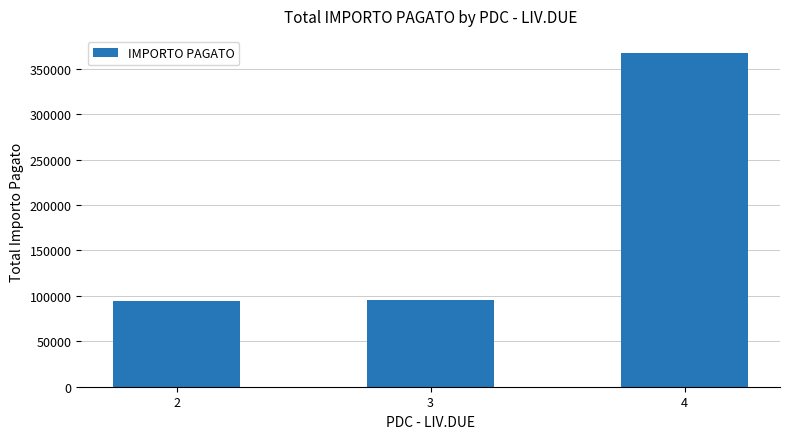

The value at 3 is 61830.8. True or false?

False